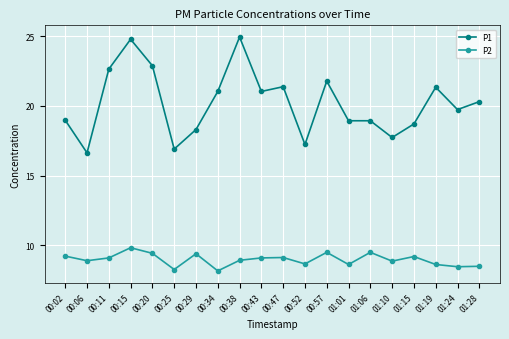

What is the label of the 17th point from the right?

00:15